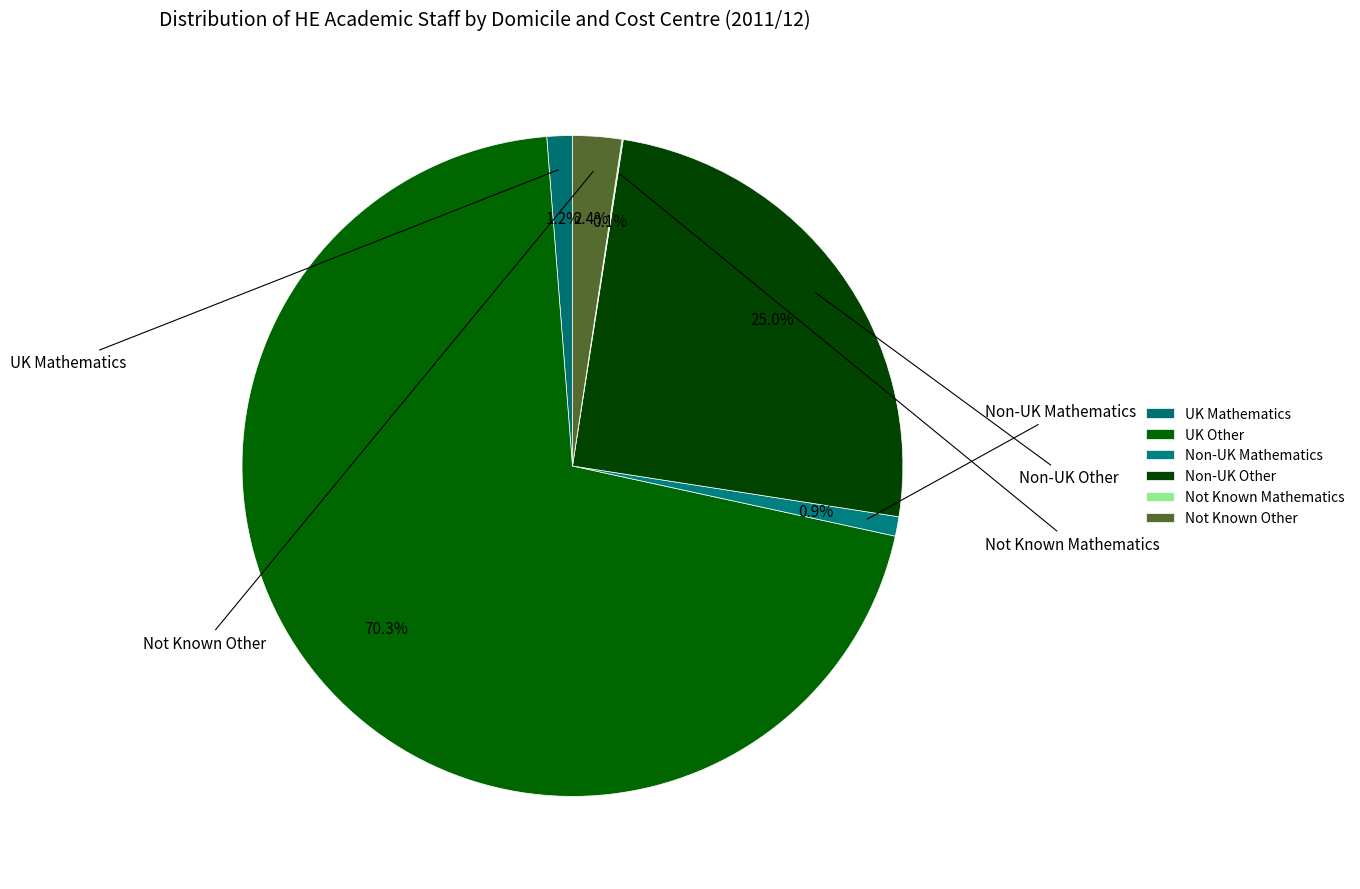

Which has a higher value, Not Known Mathematics or Not Known Other?

Not Known Other